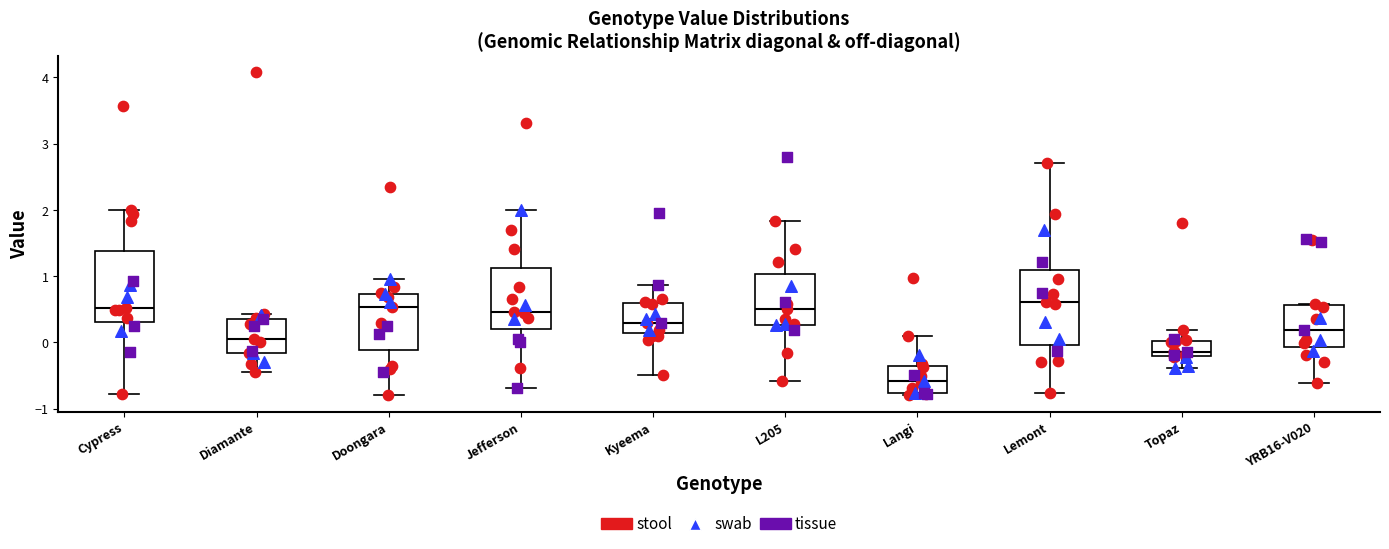

Reading left to right, read every box against the y-axis: the position of its median line, the range the box covers, and the ends of its whiskers. The values are not printed on the chart, so give them approximately, as read against the axis.

Cypress: median 0.5, box 0.3 to 1.4, whiskers -0.8 to 2.0
Diamante: median 0.1, box -0.2 to 0.4, whiskers -0.4 to 0.4 (just above the box's upper edge)
Doongara: median 0.5, box -0.1 to 0.7, whiskers -0.8 to 1.0
Jefferson: median 0.5, box 0.2 to 1.1, whiskers -0.7 to 2.0
Kyeema: median 0.3, box 0.1 to 0.6, whiskers -0.5 to 0.9
L205: median 0.5, box 0.3 to 1.0, whiskers -0.6 to 1.8
Langi: median -0.6, box -0.8 to -0.4, whiskers -0.8 (just below the box's lower edge) to 0.1
Lemont: median 0.6, box 0.0 to 1.1, whiskers -0.8 to 2.7
Topaz: median -0.1, box -0.2 to 0.0, whiskers -0.4 to 0.2
YRB16-V020: median 0.2, box -0.1 to 0.6, whiskers -0.6 to 0.6